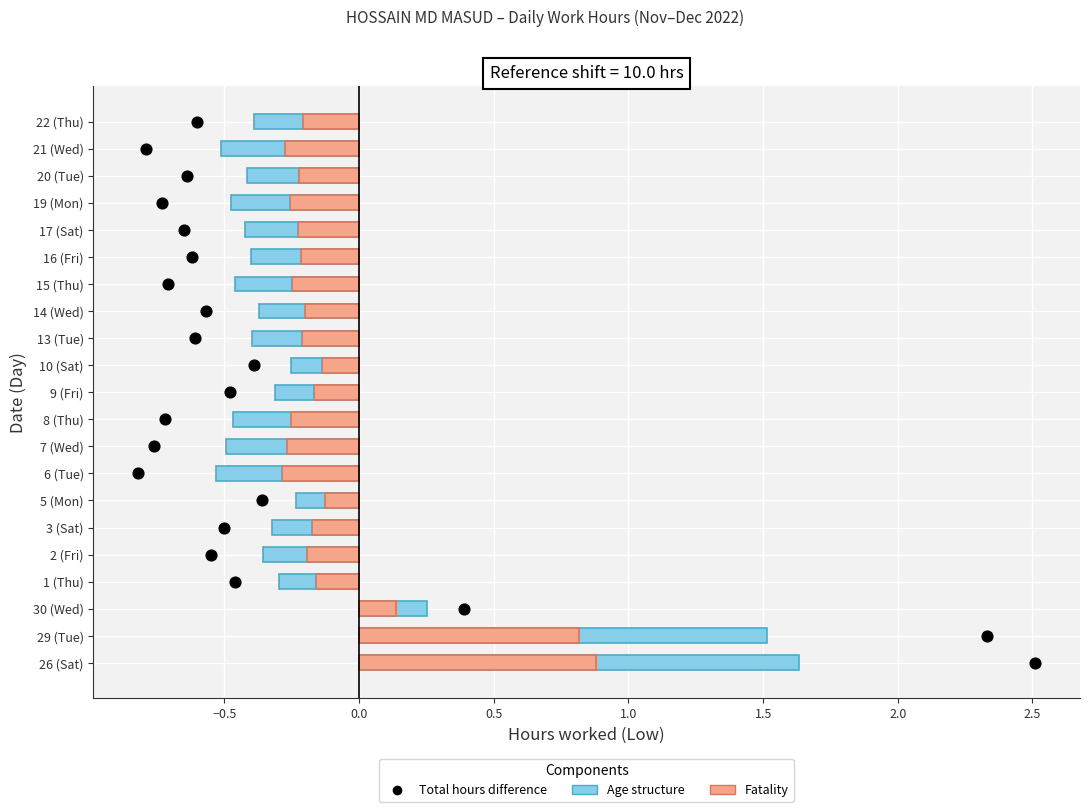

Which series has the largest Y range (max minus min)?

Total hours difference